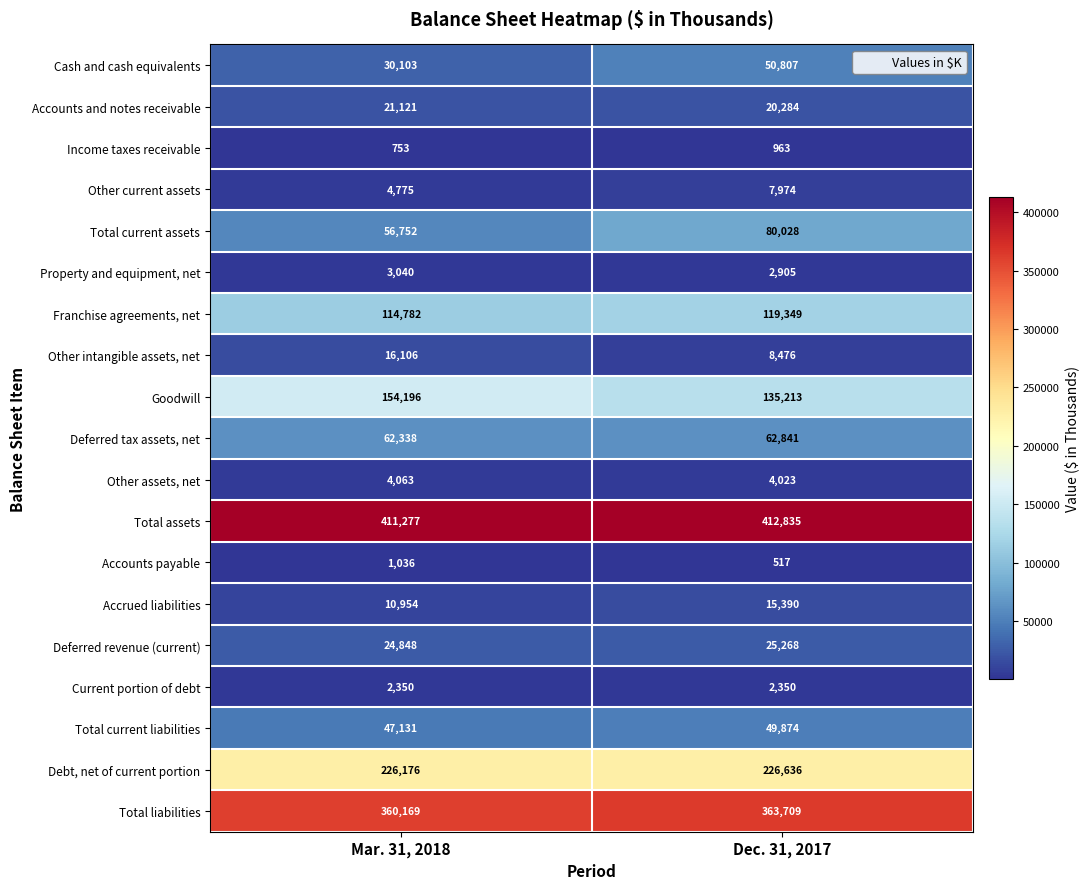

What is the greatest value displayed?

412835